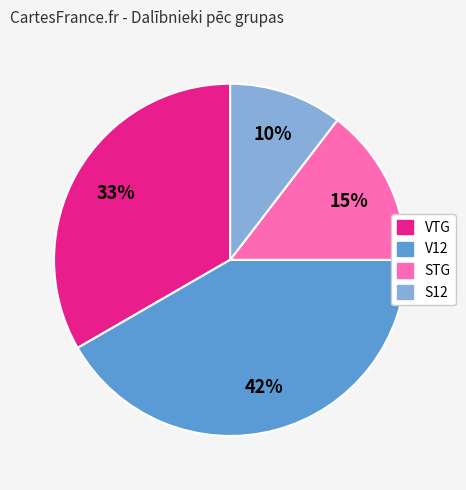

Which has a higher value, STG or VTG?

VTG